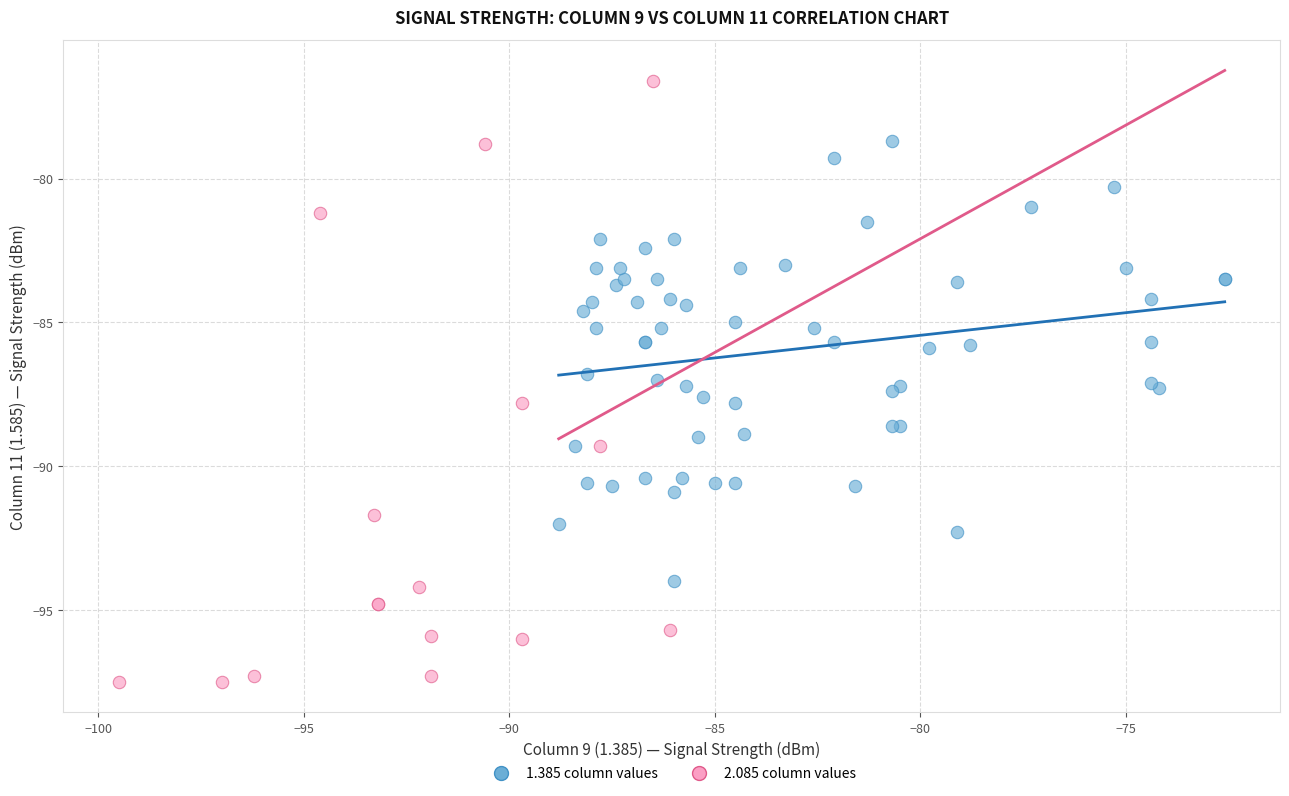

Which series reaches the maximum Y coordinate?

2.085 column values